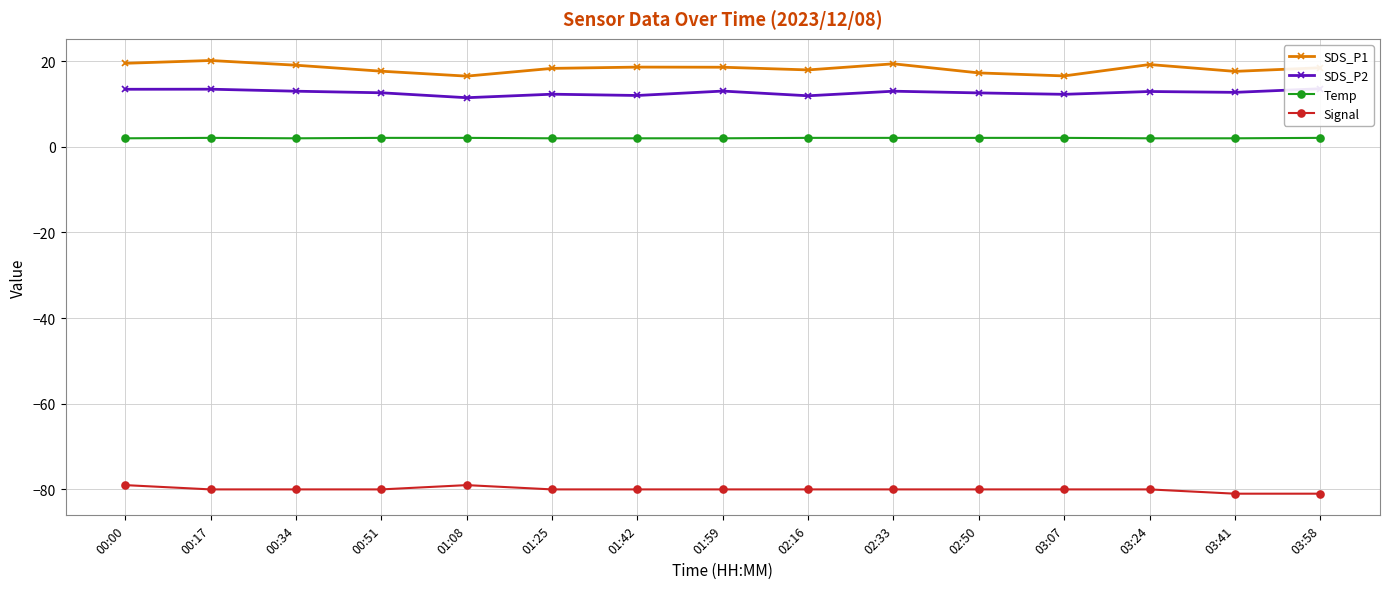

Rank the series at 02:33 from highest to lowest value.

SDS_P1, SDS_P2, Temp, Signal